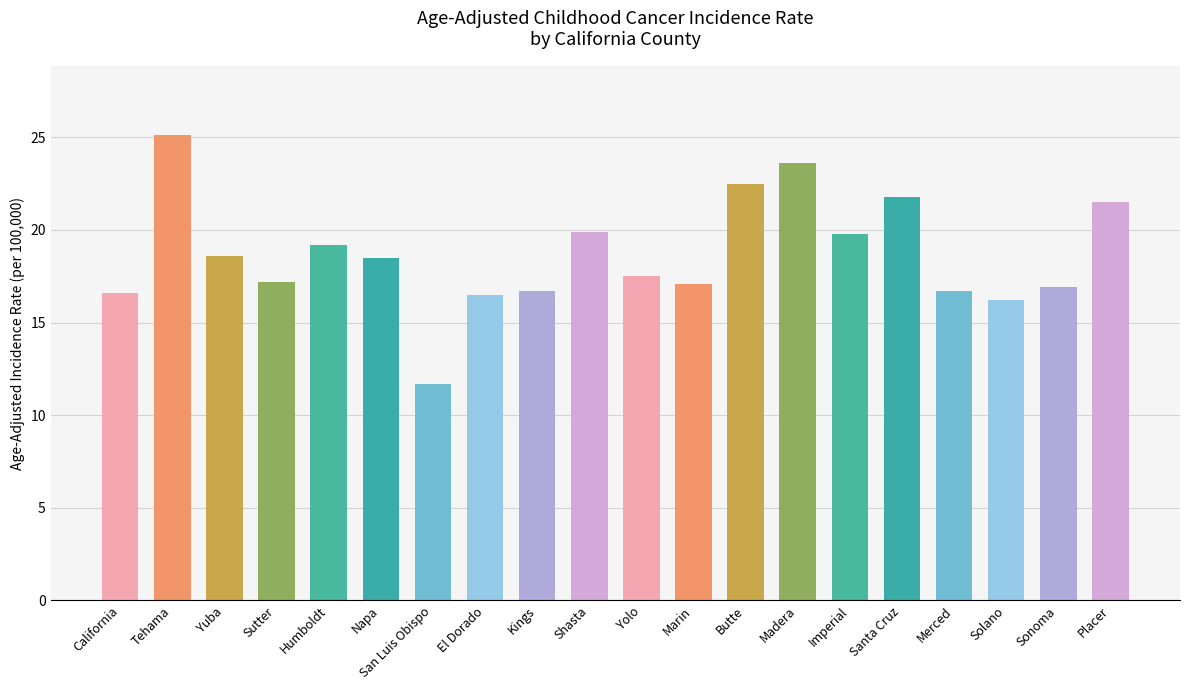

What is the change in value from Yuba to Kings?

-1.9